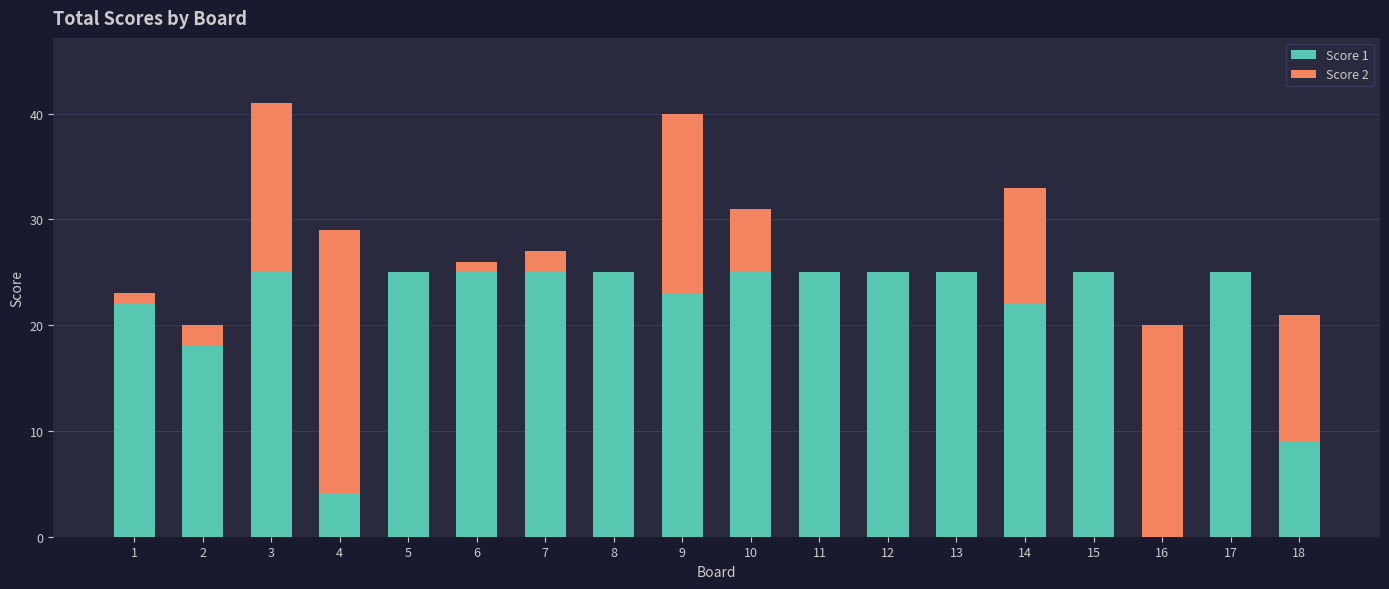

The value of Score 1 at 11 is 25. True or false?

True